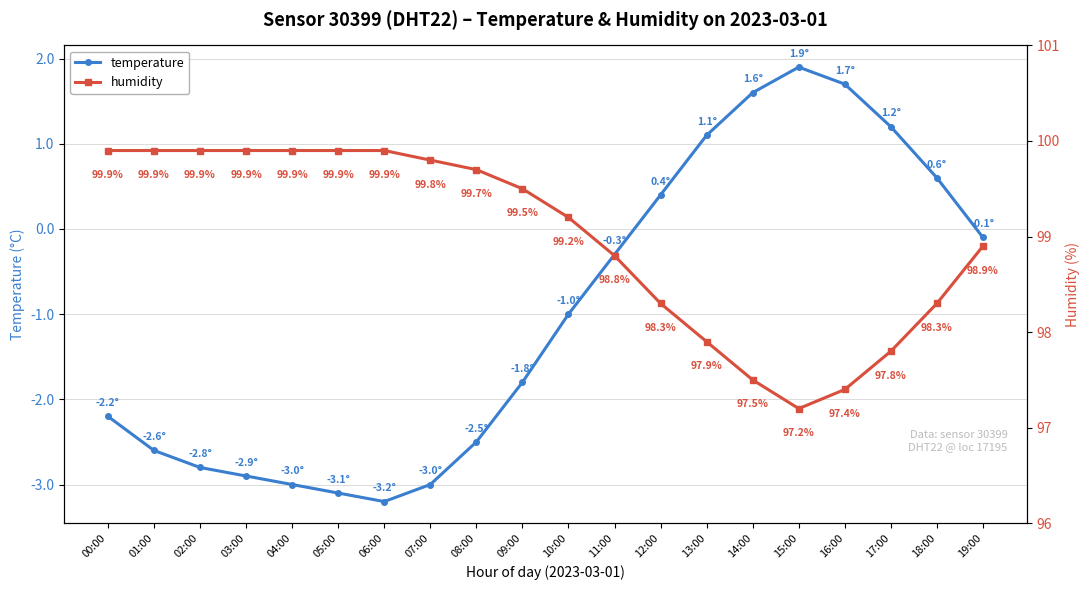

What value does the temperature series have at 18:00?

0.6